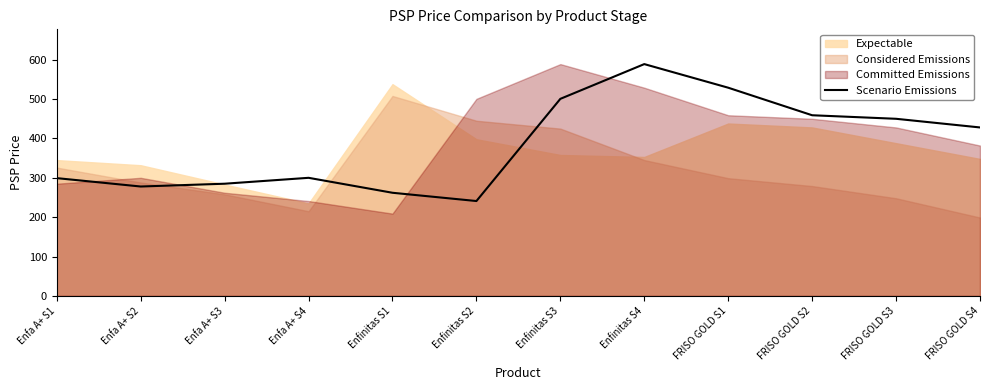

What position from the left is FRISO GOLD S4?

12